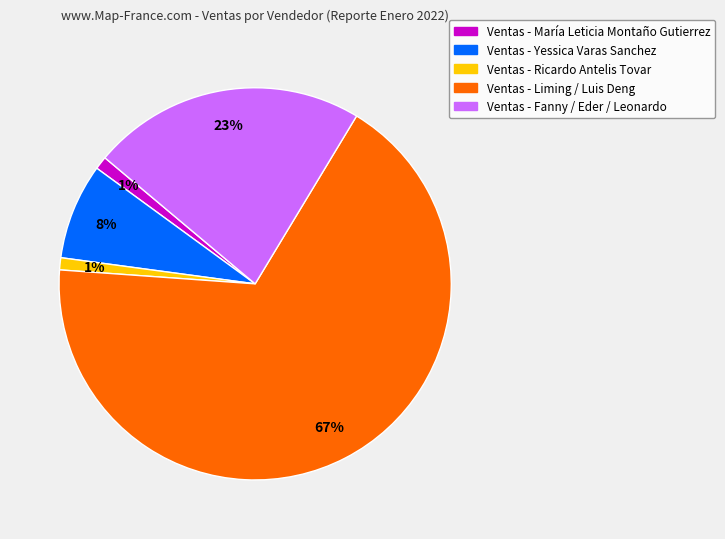

To the nearest percent, what is the difference between the largest and smallest slice percentages?

66%